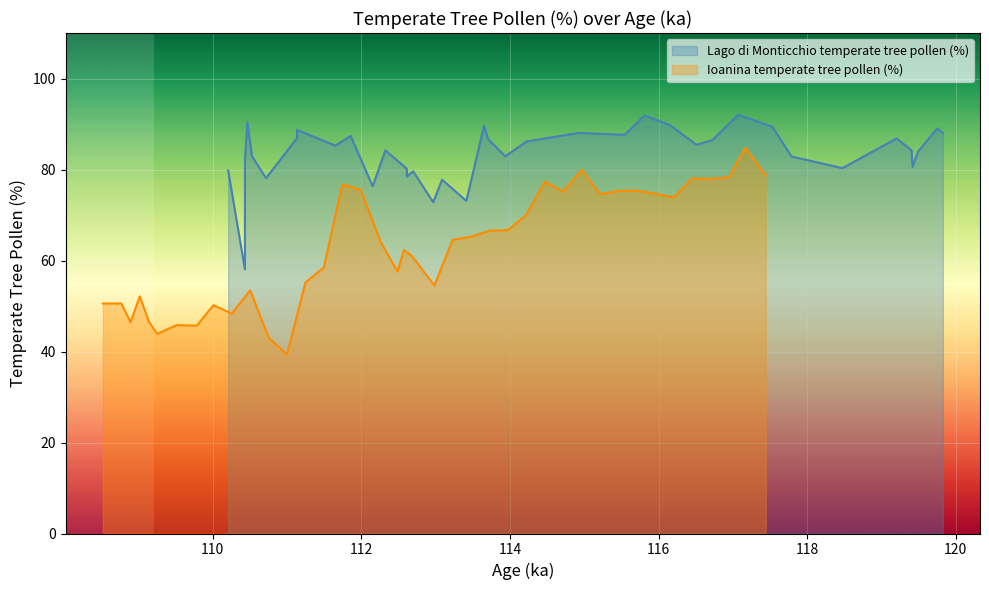

Which series has the widest spread of values?

Ioanina temperate tree pollen (%)